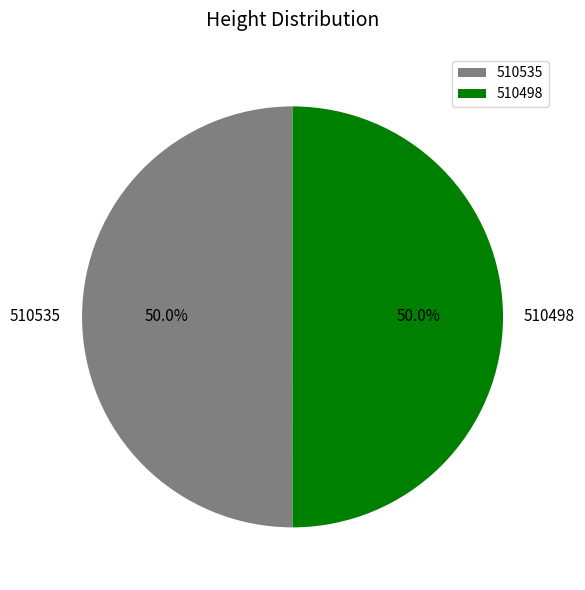

To the nearest percent, what percentage of the pie is 510535?

50%